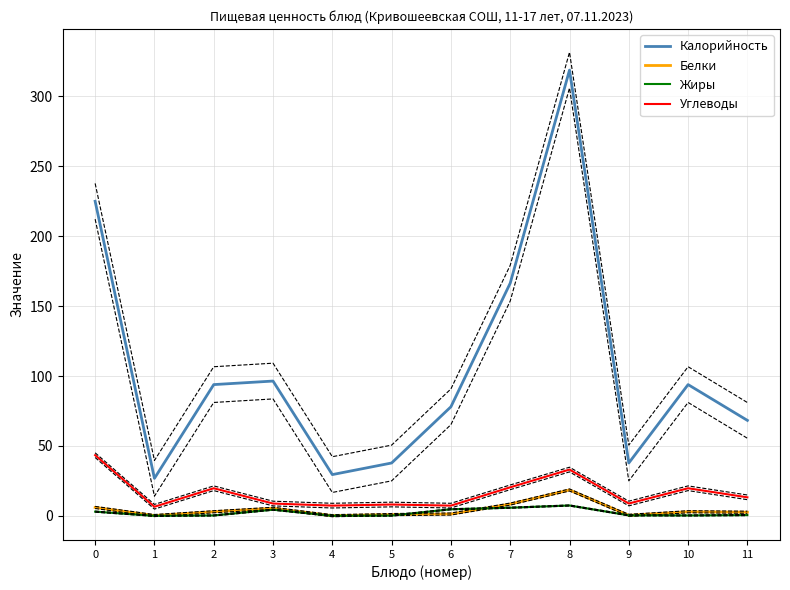

What is the average value of the Белки series?

4.1